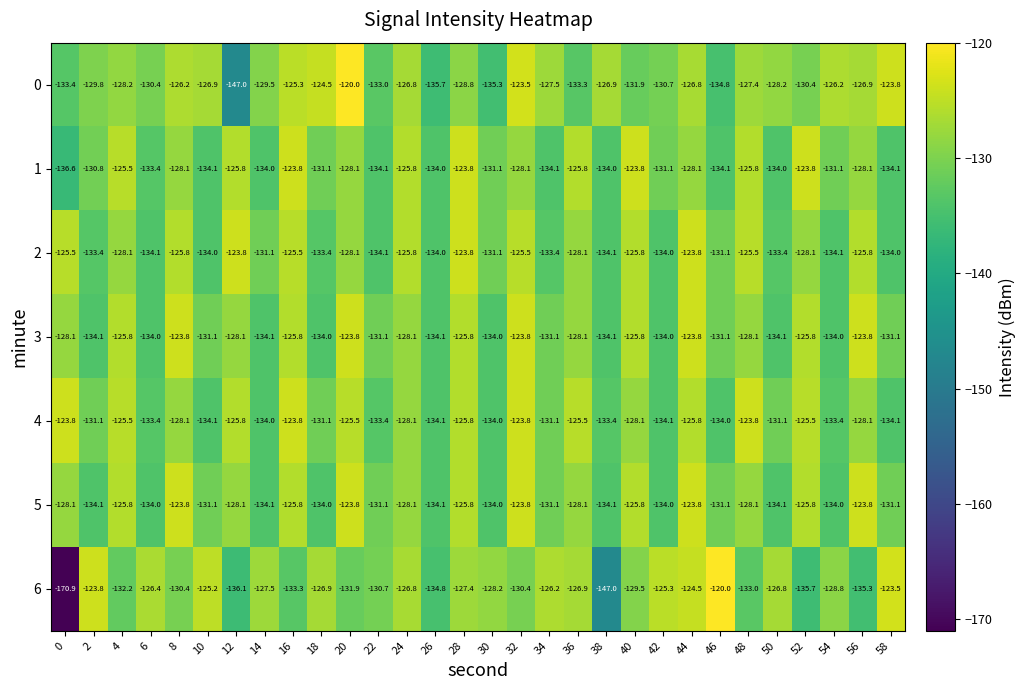

Which series has the largest total across all categories?

0